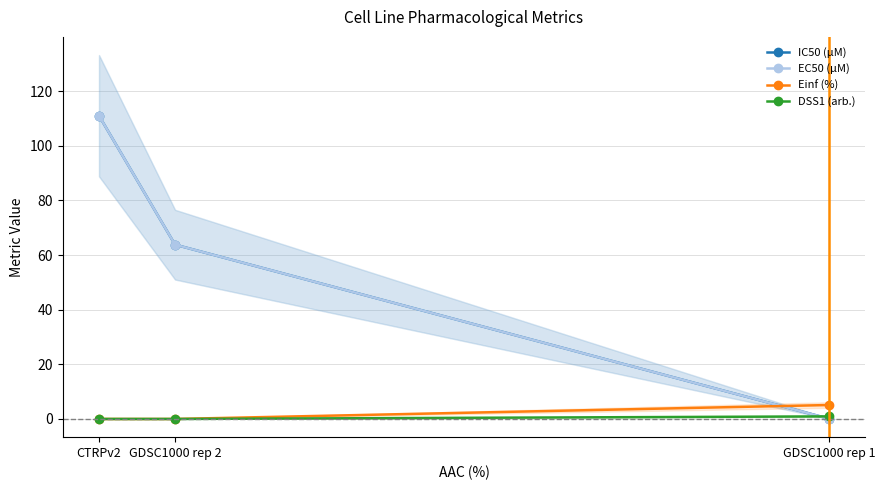

What is the spread (max minus min) of values at GDSC1000 rep 2?

63.8